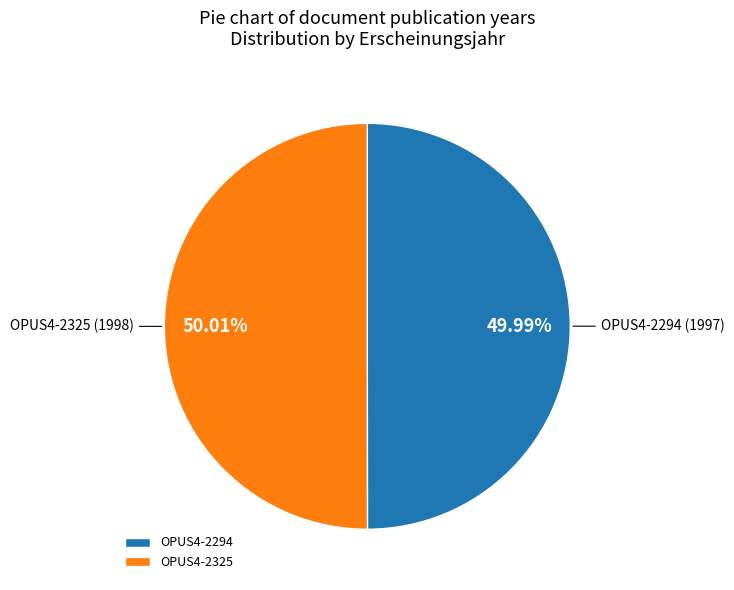

How many segments does this pie chart have?

2